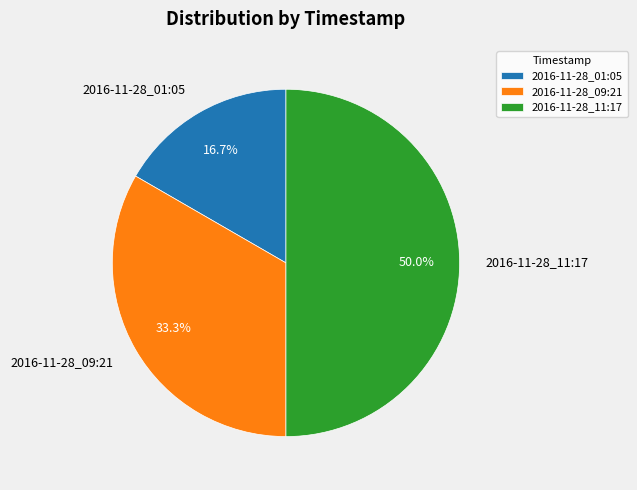

To the nearest percent, what percentage of the pie is 2016-11-28_11:17?

50%